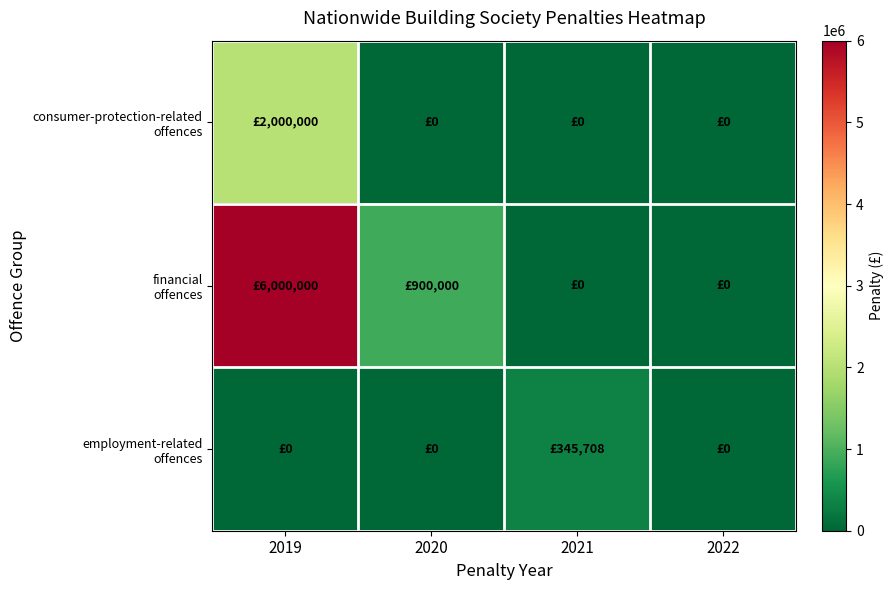

Which has a higher value, 2022 or 2020?

2022